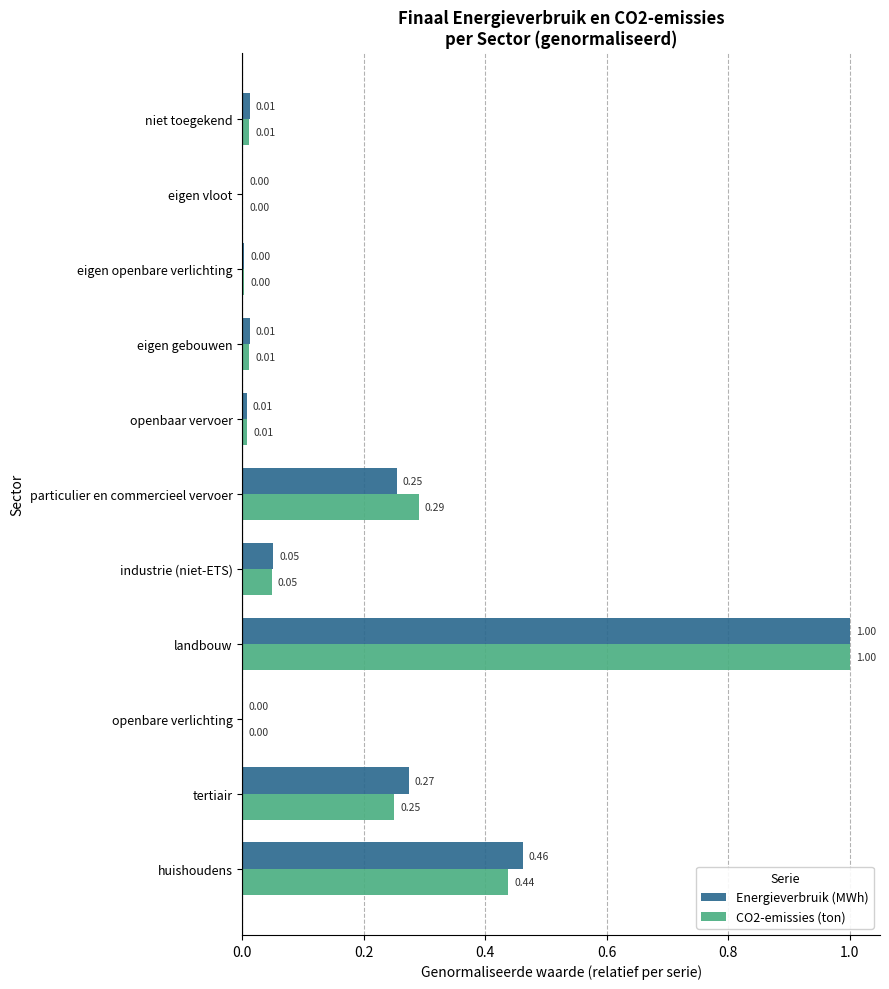

How many values in the CO2-emissies (ton) series exceed 0?

10